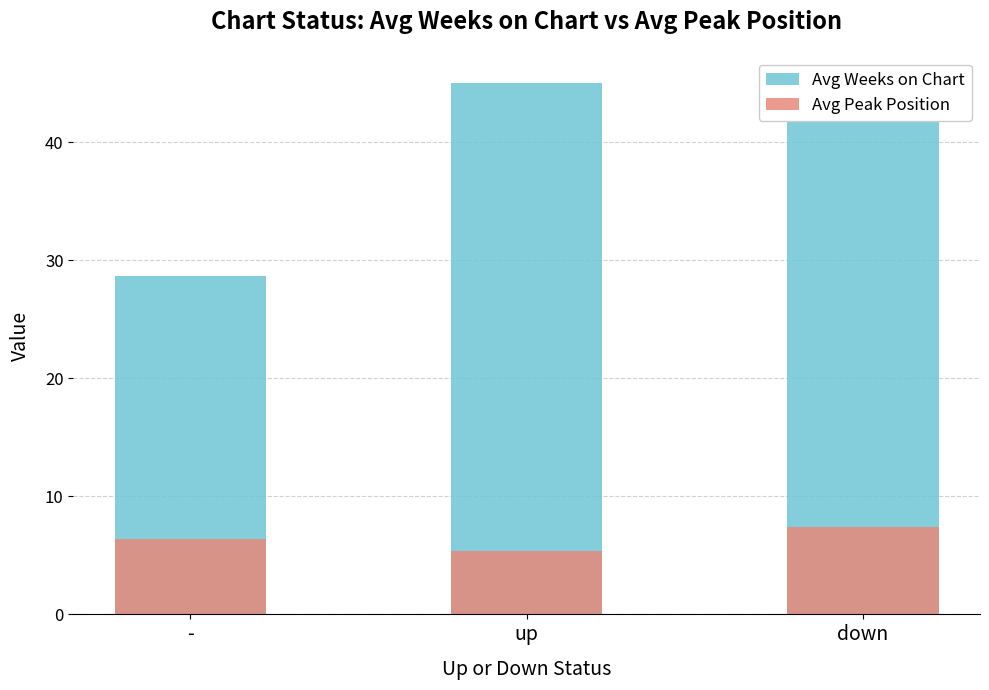

How many values in the Avg Peak Position series are below 6?

1